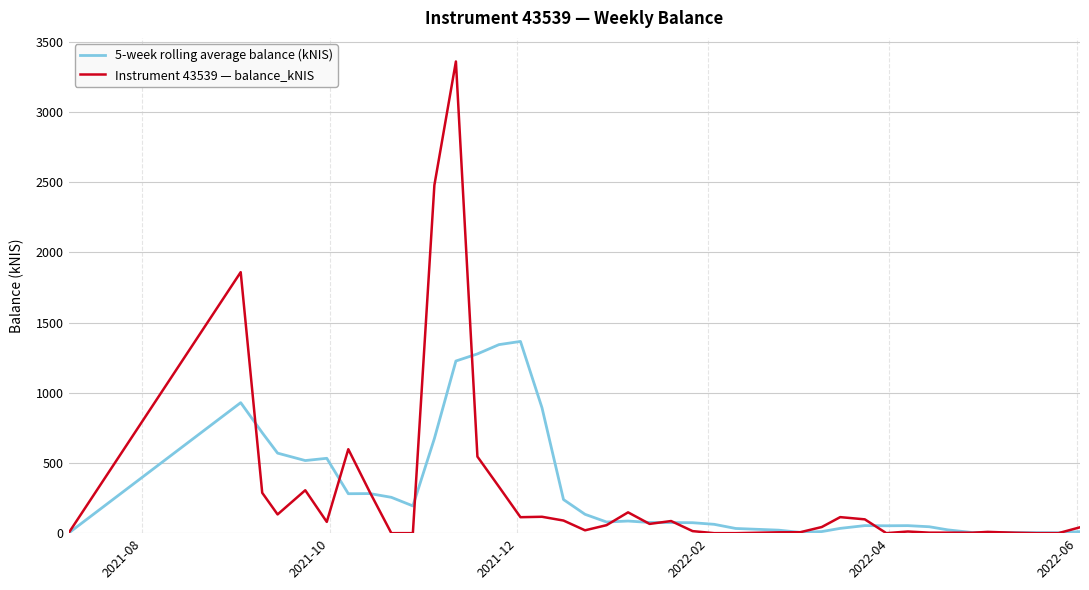

What is the highest value of the Instrument 43539 — balance_kNIS series?

3360.2